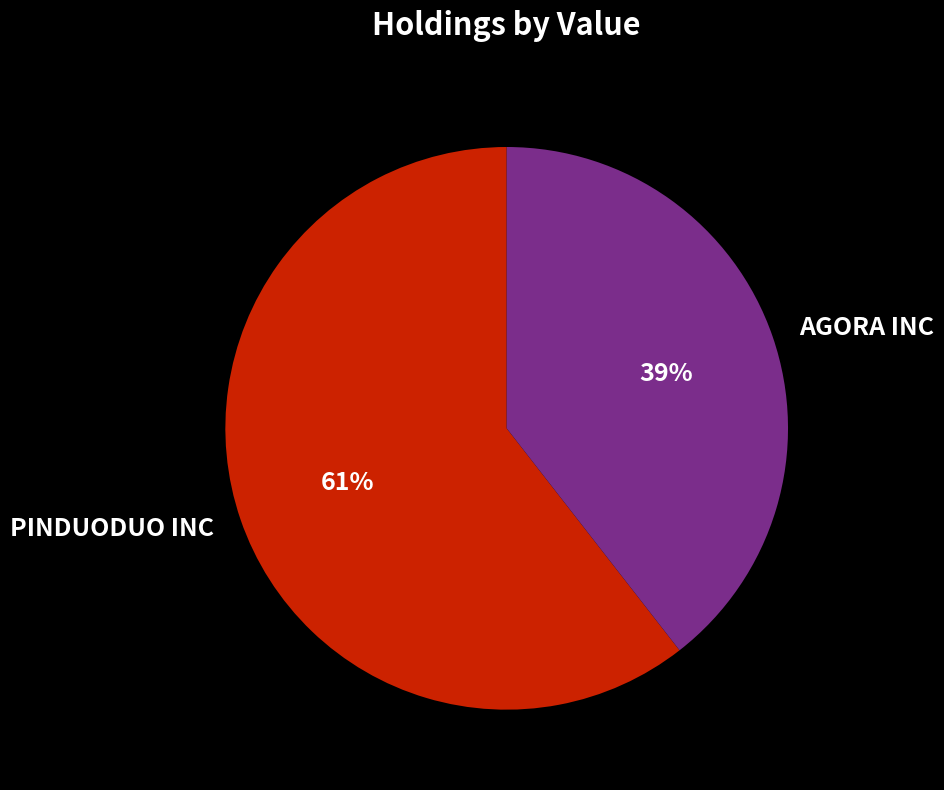

True or false: AGORA INC accounts for 39% of the total.

True